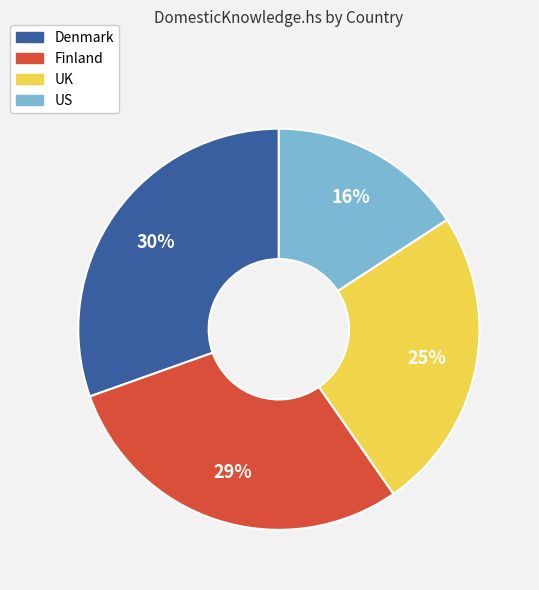

Do Finland and Denmark together represent more than half of the pie?

Yes